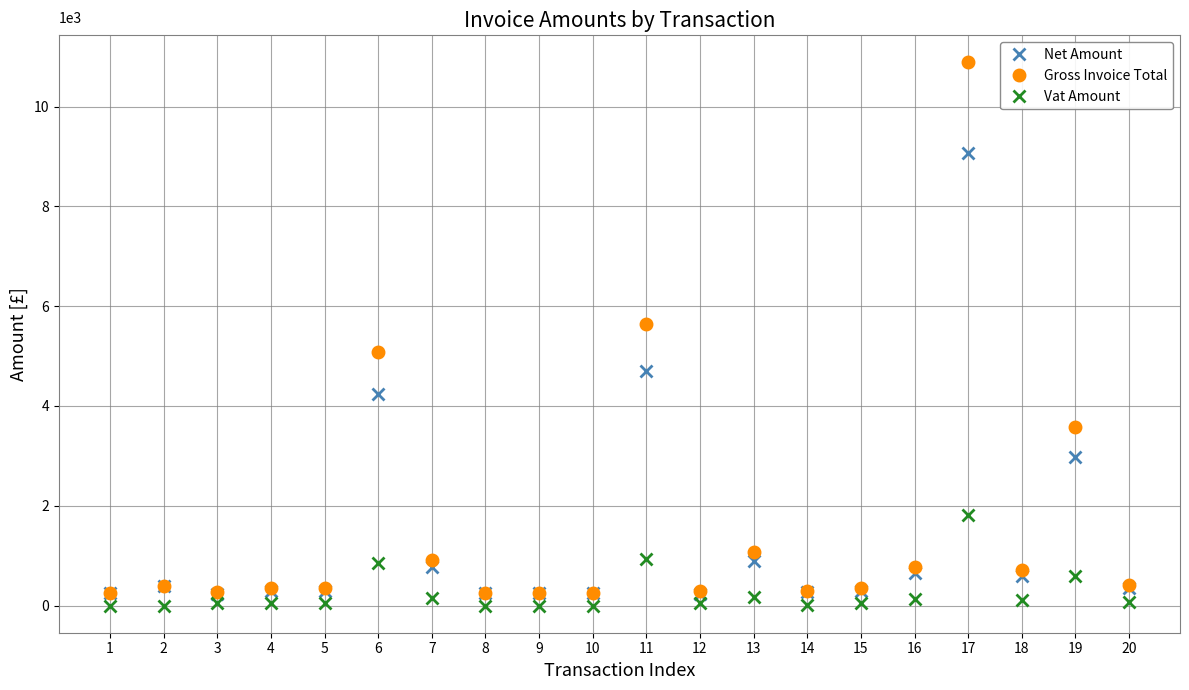

Does the chart have visible grid lines?

Yes